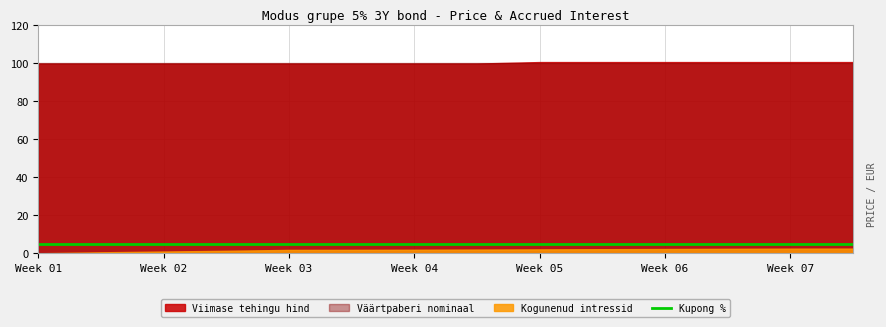

What is the sum of the Kogunenud intressid values at 2023-10-27 and 2023-09-01?

2.0